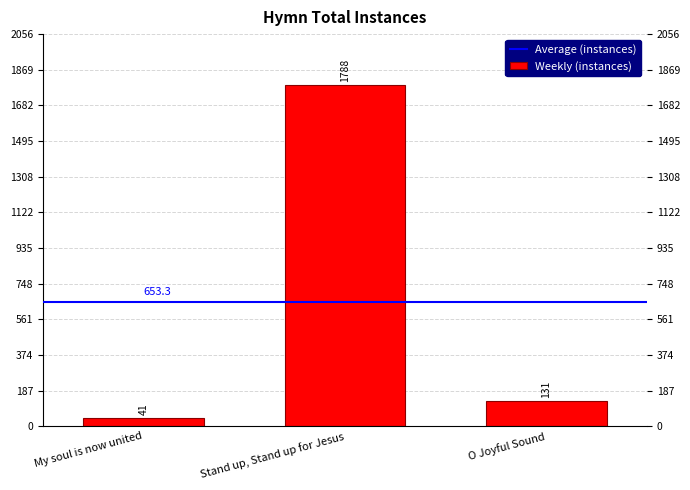

What is the label of the 3rd bar from the right?

My soul is now united